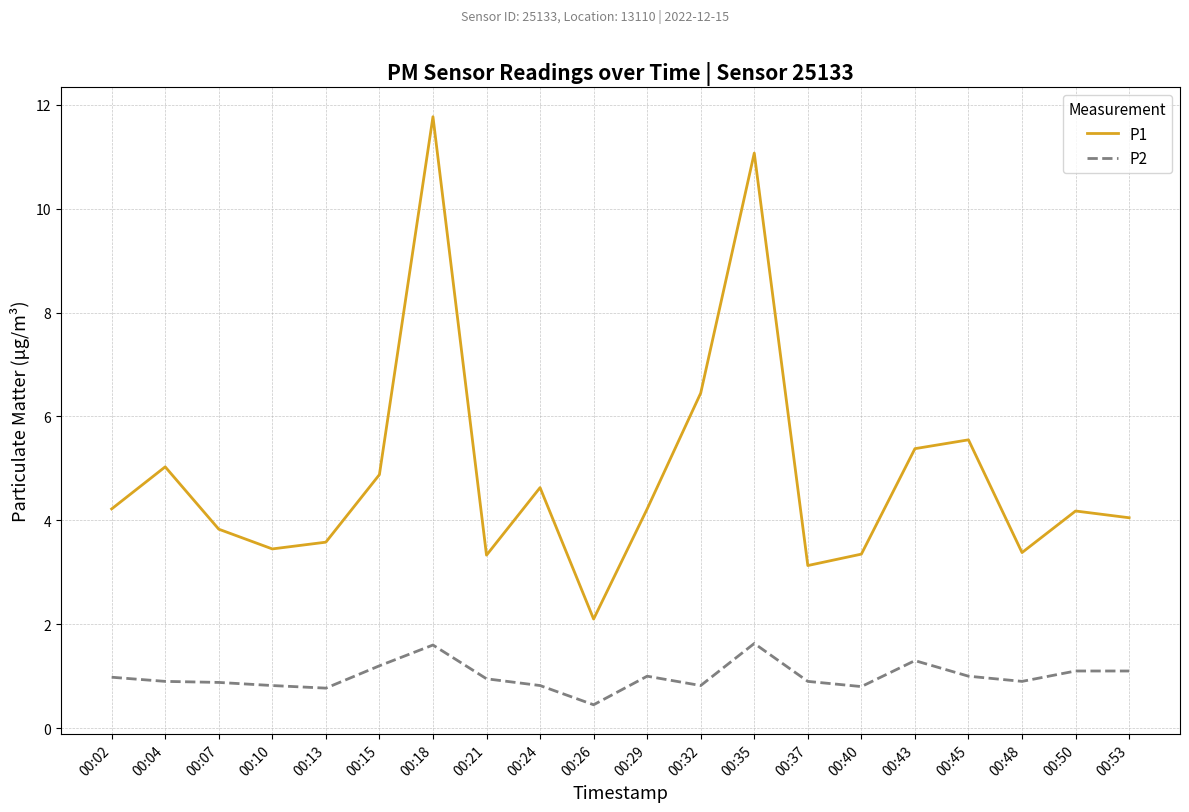

What is the difference between the maximum and second lowest values in the P1 series?

8.6